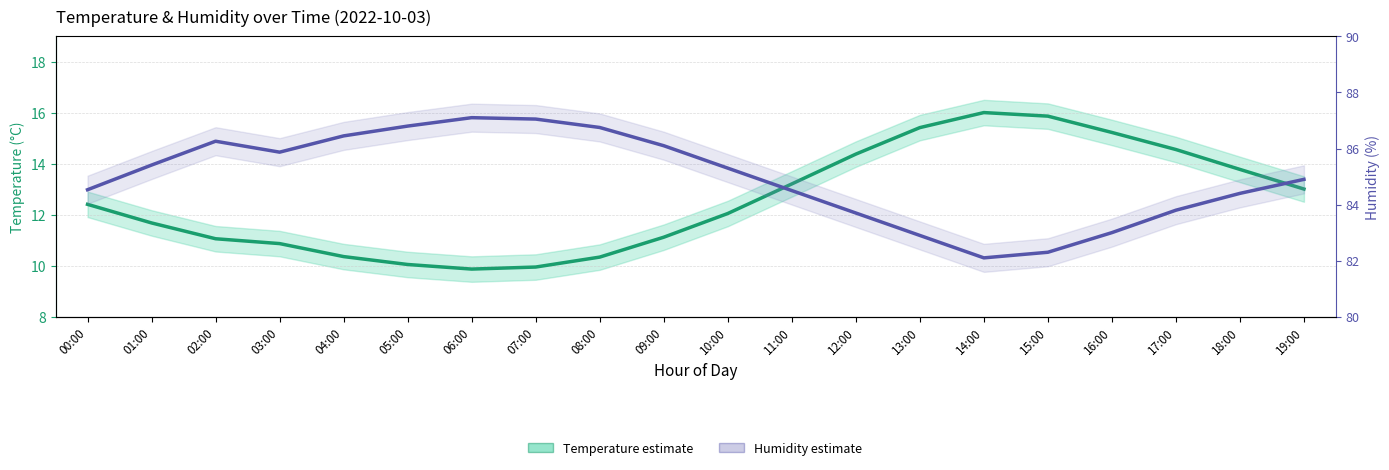

Which category has the lowest value in the Temperature (°C) series?

06:00